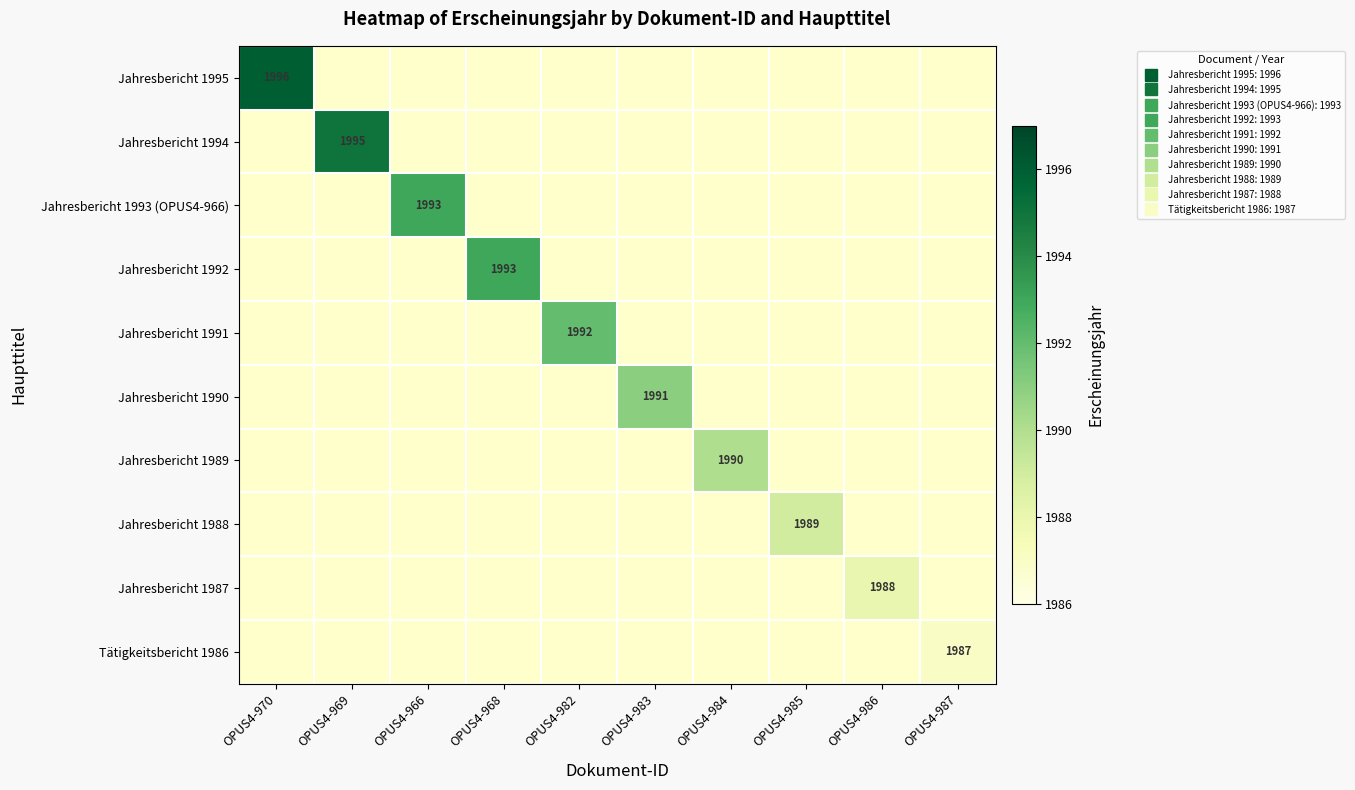

Which category has the highest value in the Jahresbericht 1994 series?

OPUS4-970